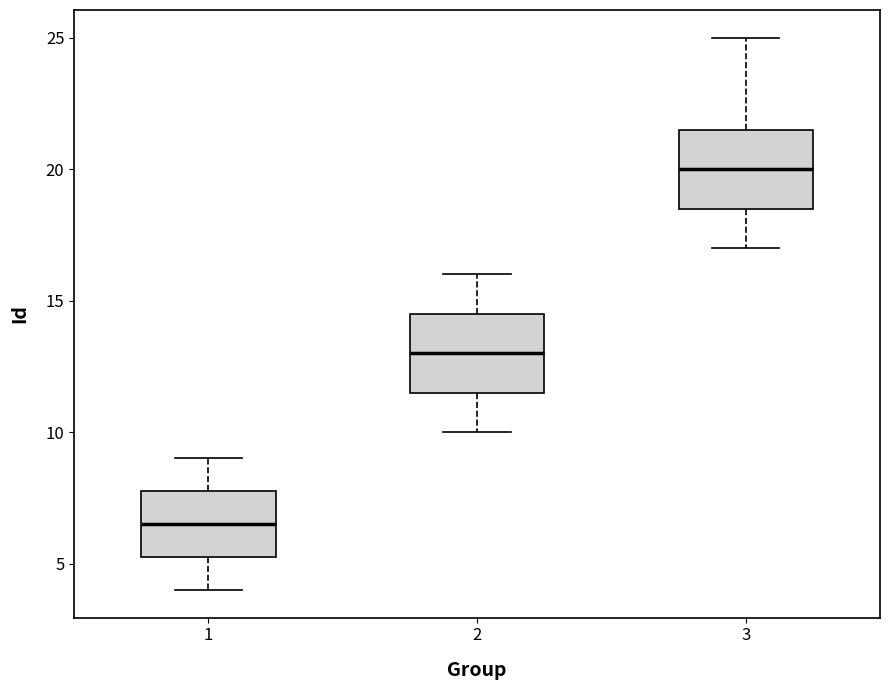

Reading left to right, transcribe this box plot: for each box, give where its median line is, the range the box spans, and where its two whiskers end, as read against the y-axis. The values are not printed on the chart, so give them approximately, as read against the axis.

1: median 6.5, box 5.5 to 8.0, whiskers 4.0 to 9.0
2: median 13.0, box 11.5 to 14.5, whiskers 10.0 to 16.0
3: median 20.0, box 18.5 to 21.5, whiskers 17.0 to 25.0